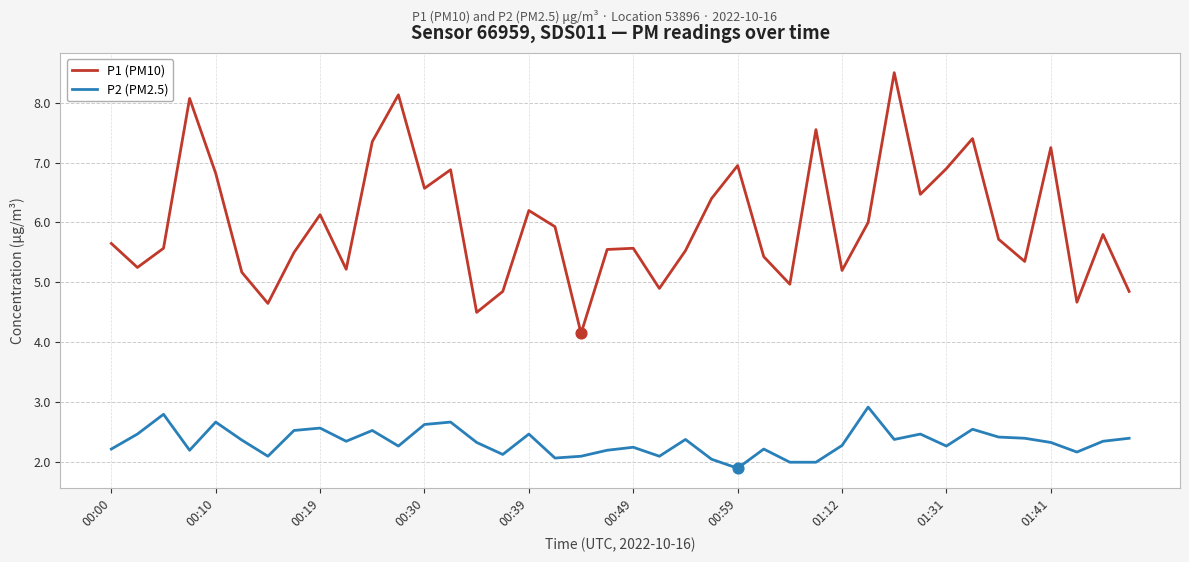

Which series has the largest total across all categories?

P1 (PM10)